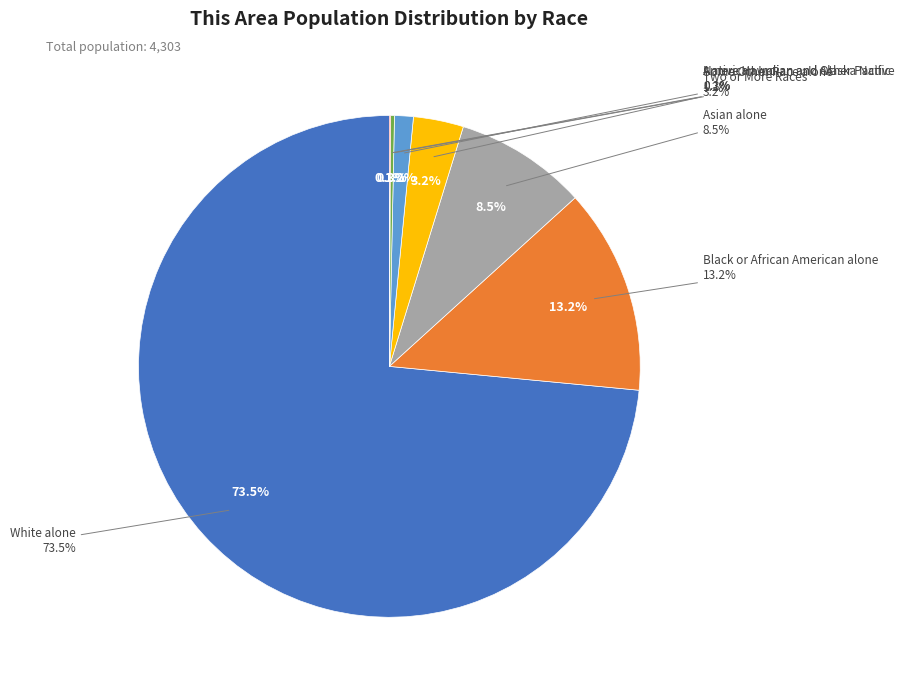

To the nearest percent, what percentage of the pie is Black or African American alone?

13%